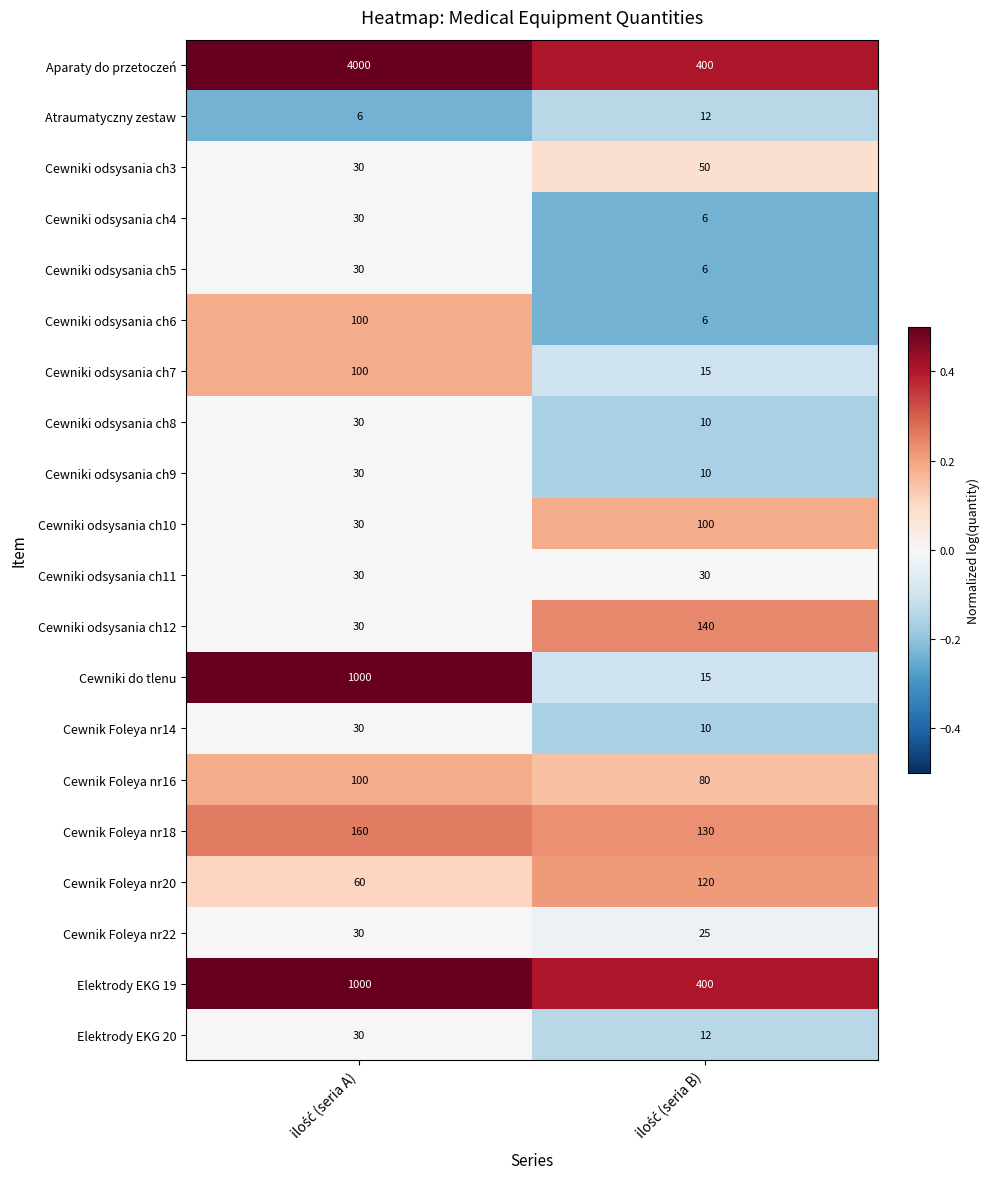

Which series has the largest total across all categories?

Aparaty do przetoczeń